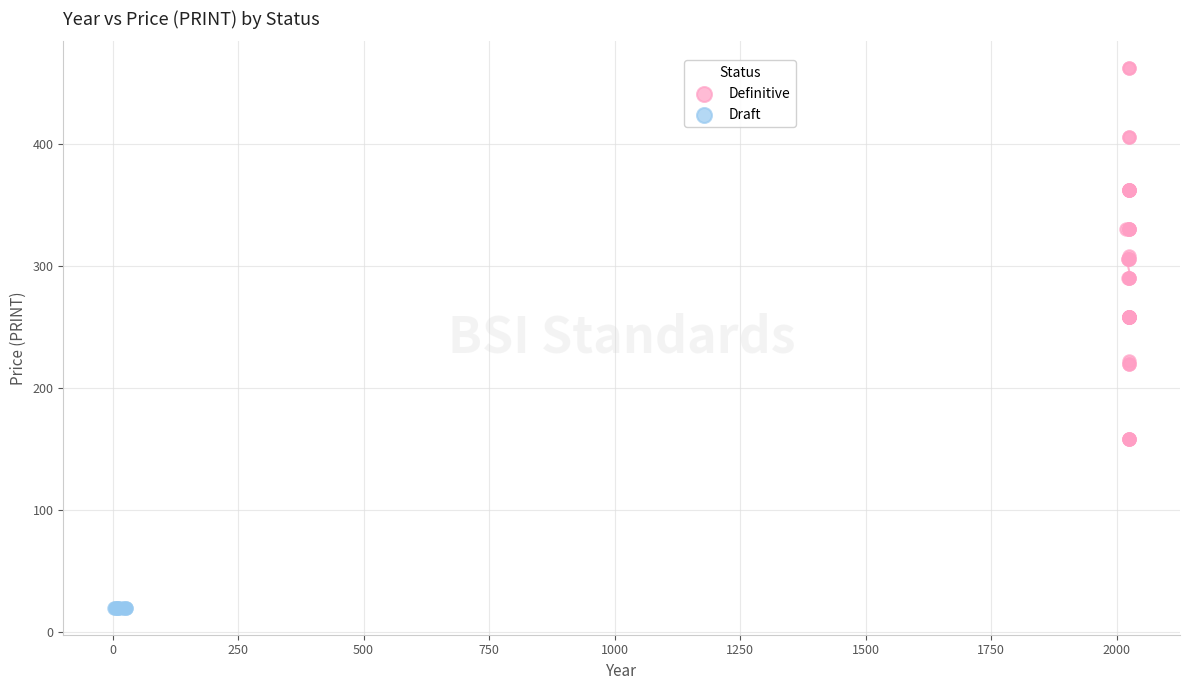

Which series contains the highest Y value?

Definitive